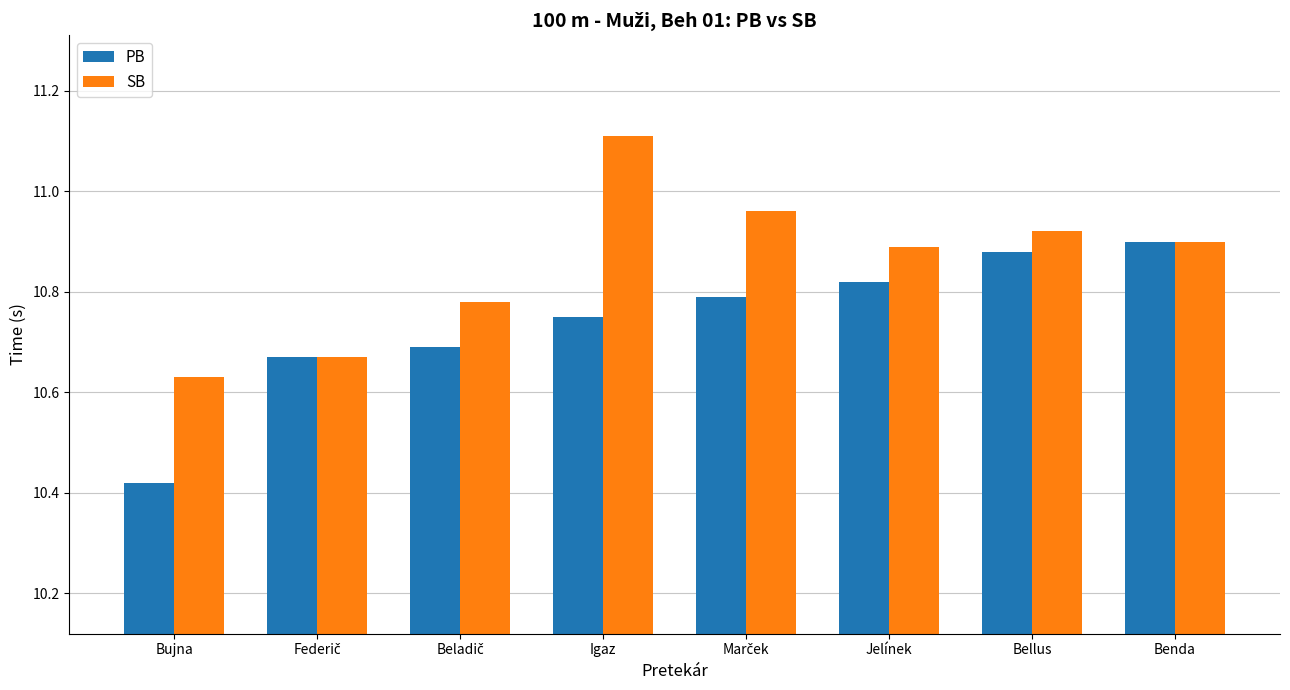

How many bars are there in each group?

2